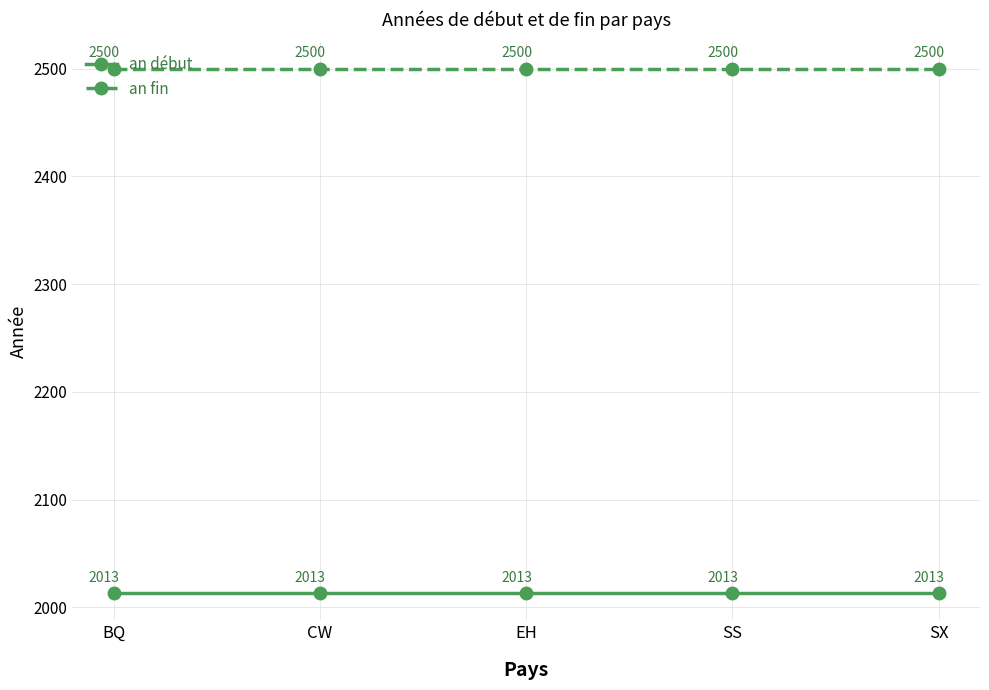

What is the minimum value for an début?

2013